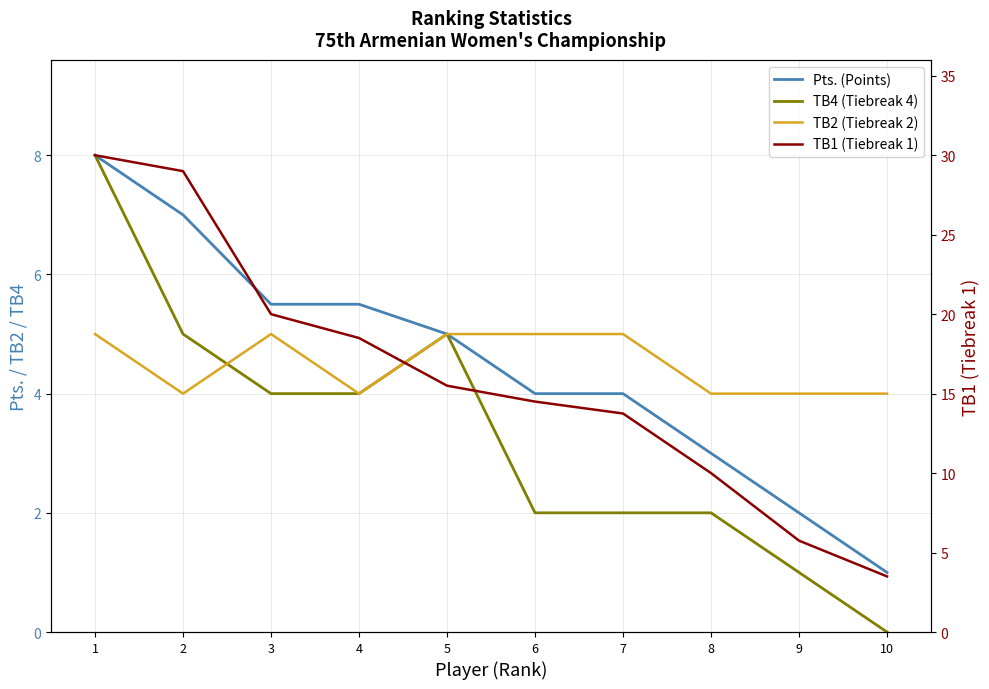

What is the lowest value of the TB1 (Tiebreak 1) series?

3.5